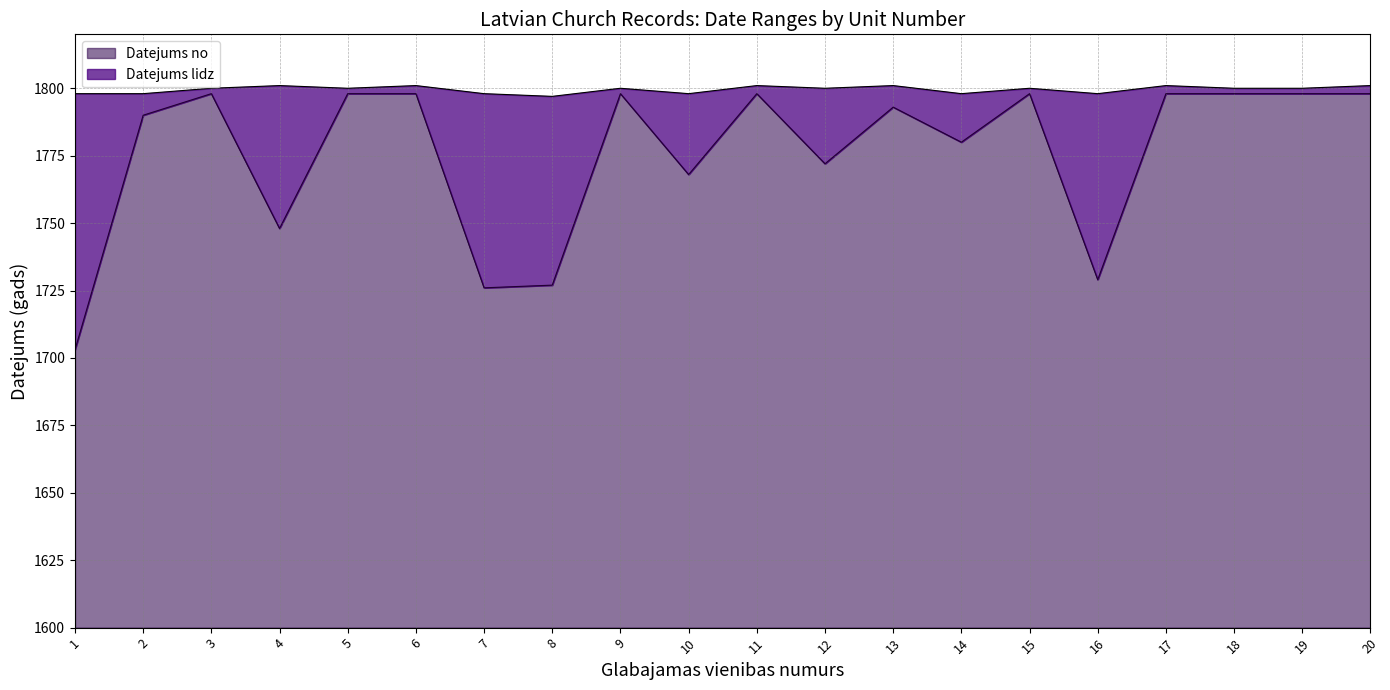

True or false: Datejums no and Datejums lidz intersect in this chart.

False